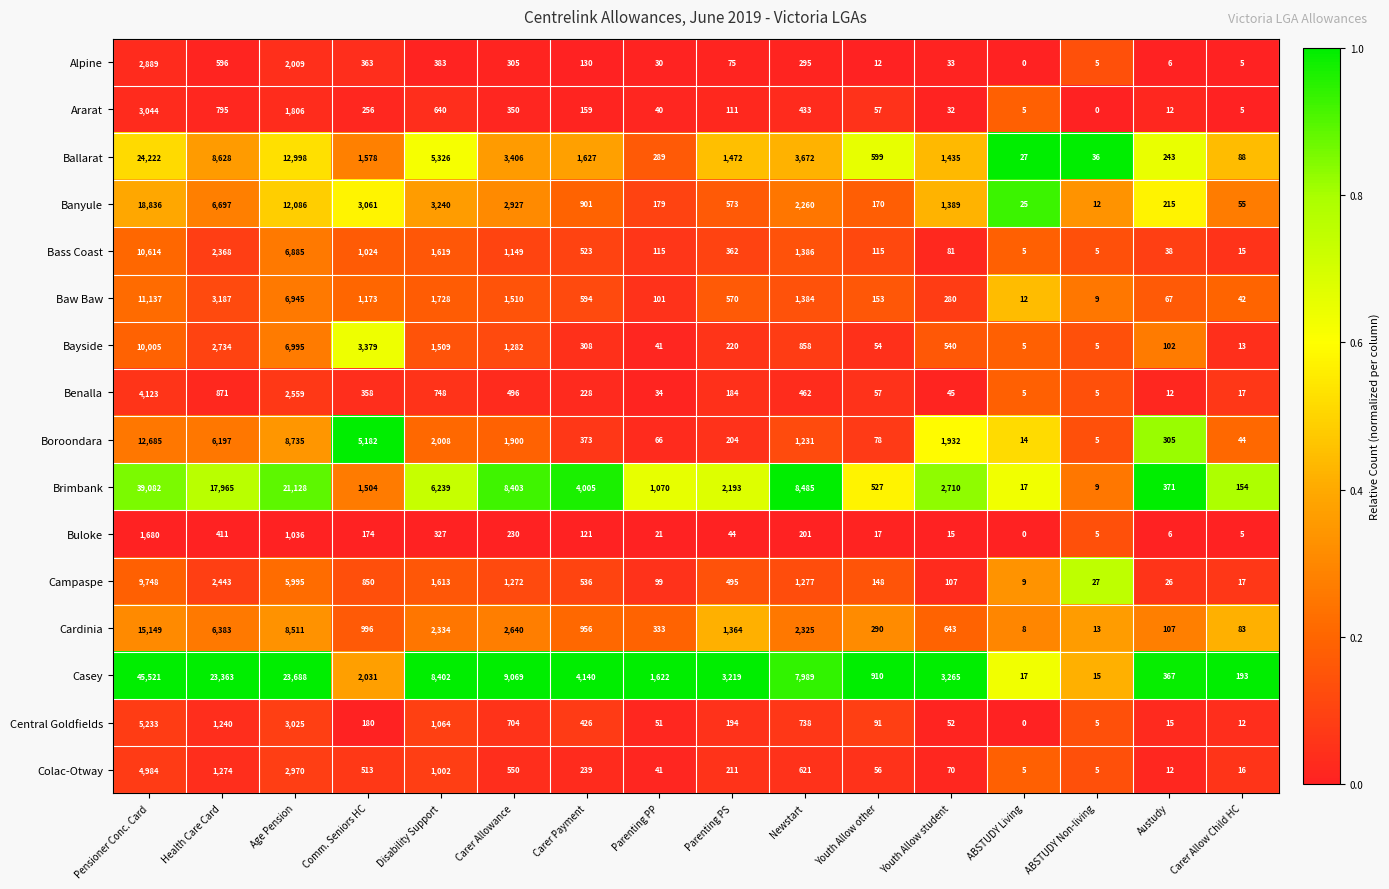

At which category is the sum across all series the highest?

Pensioner Conc. Card